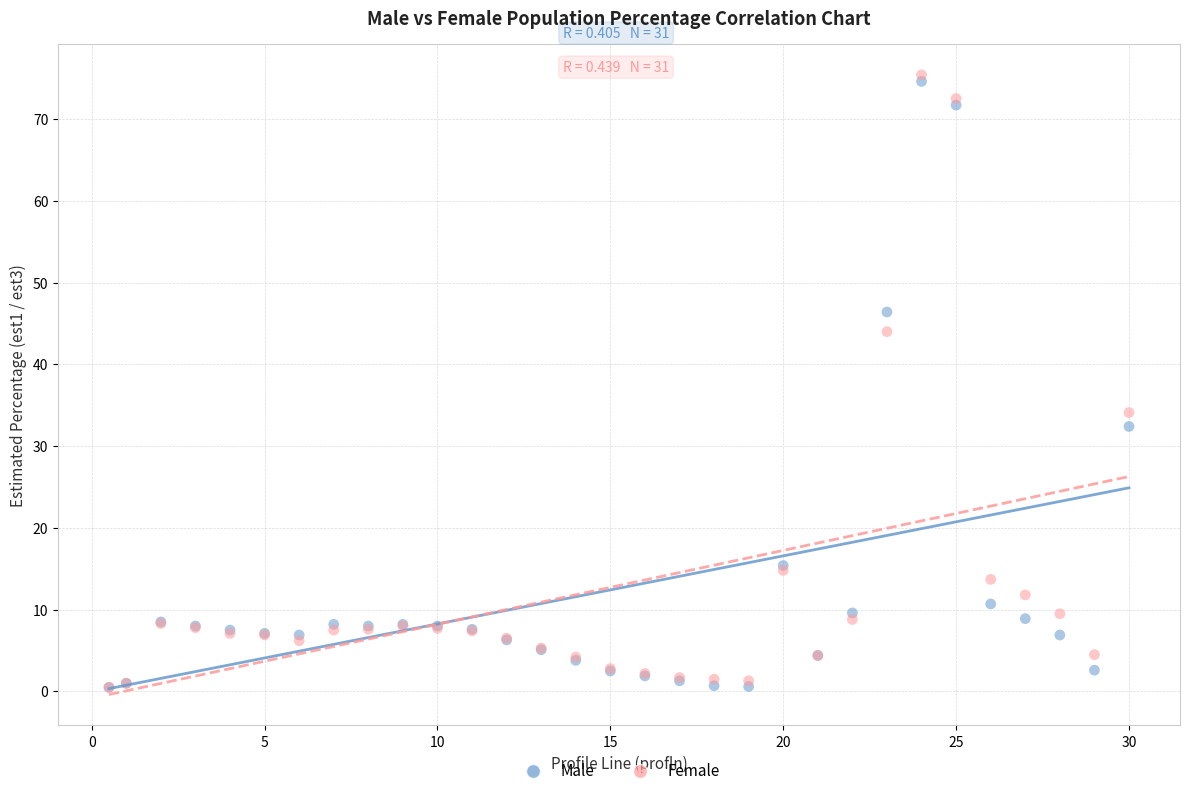

Across all series, what Y value is closest to 37?

34.1